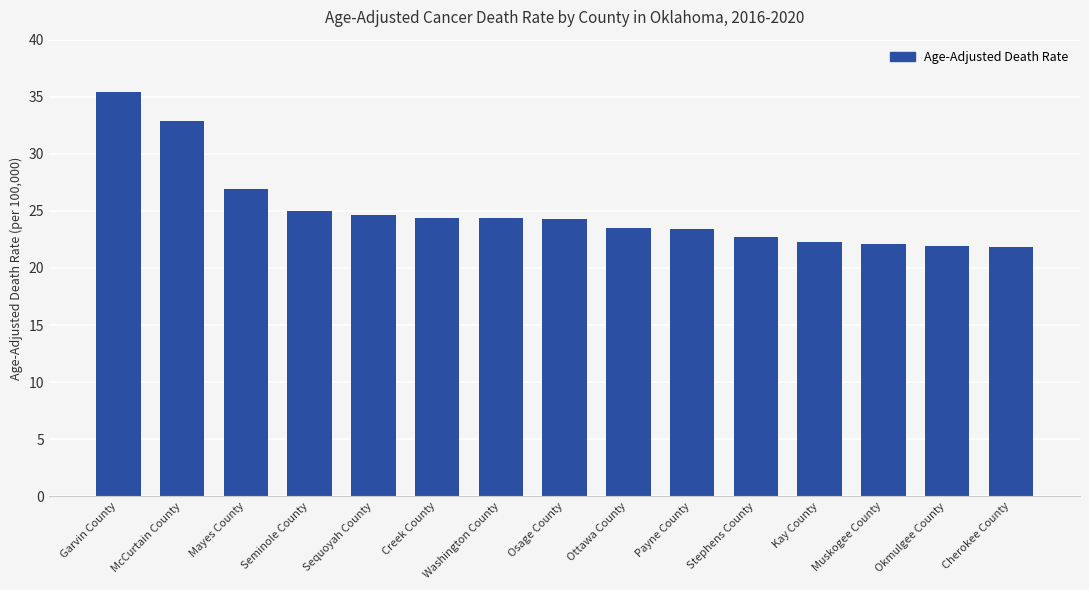

What is the difference between the second highest and minimum values?

11.1